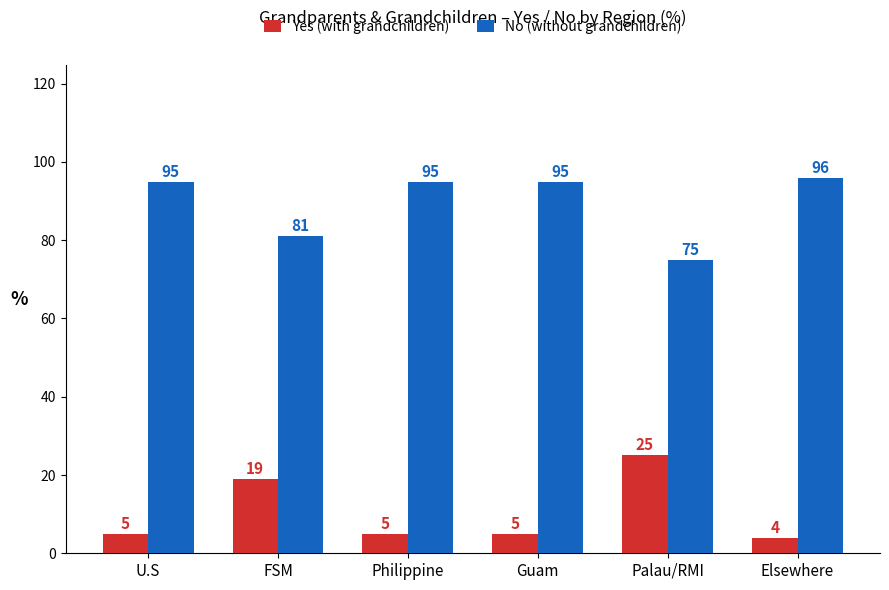

True or false: No (without grandchildren) has a value of 95 at Guam.

True